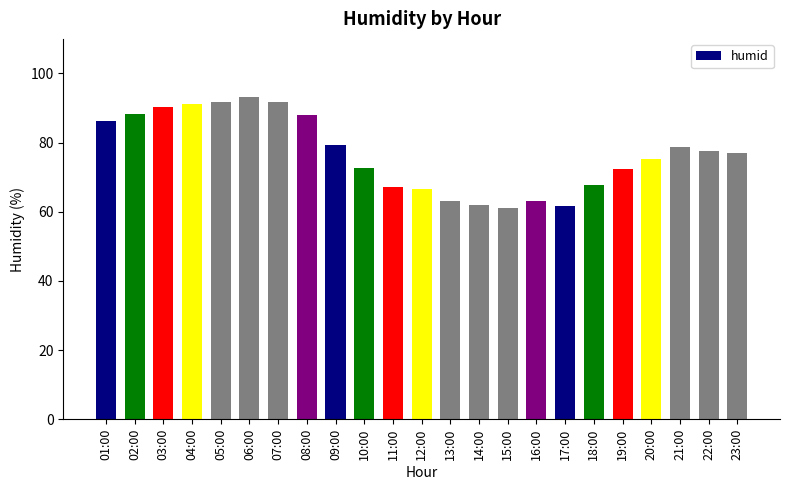

True or false: the data shows 88.0 at 08:00.

True